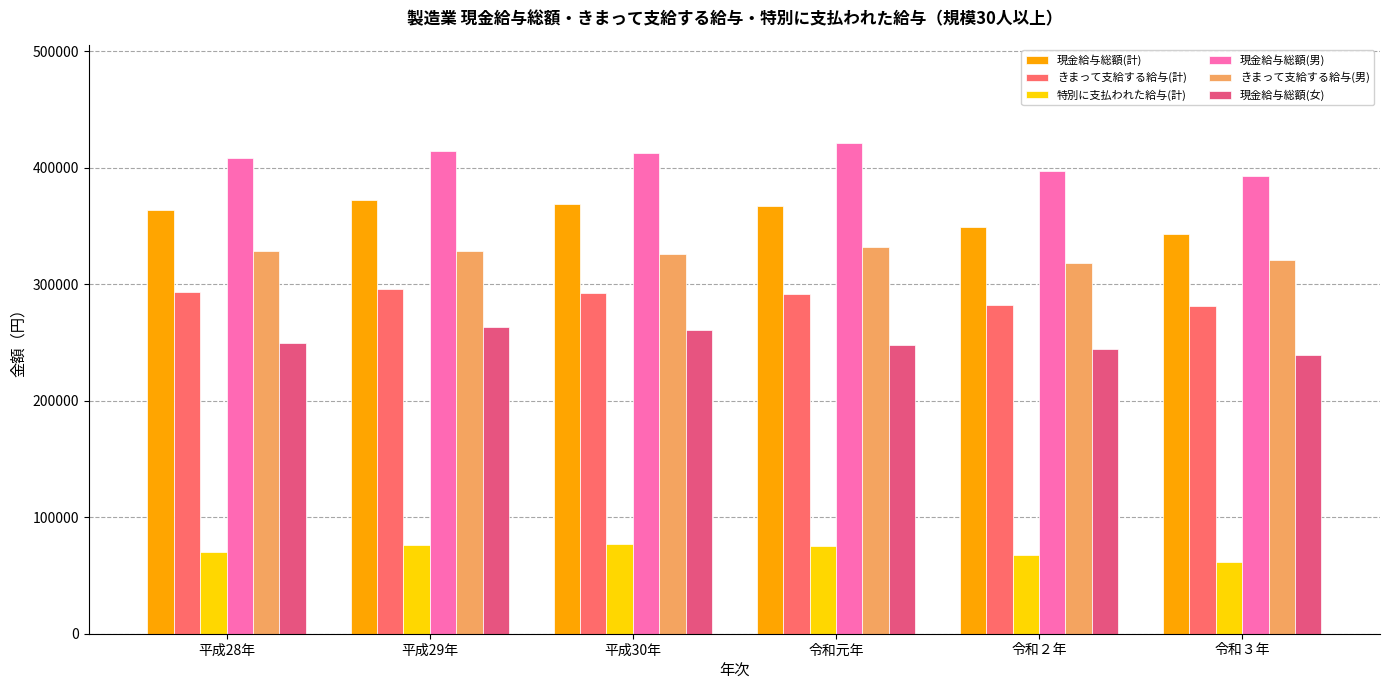

List the series in order of their peak value, highest first.

現金給与総額(男), 現金給与総額(計), きまって支給する給与(男), きまって支給する給与(計), 現金給与総額(女), 特別に支払われた給与(計)